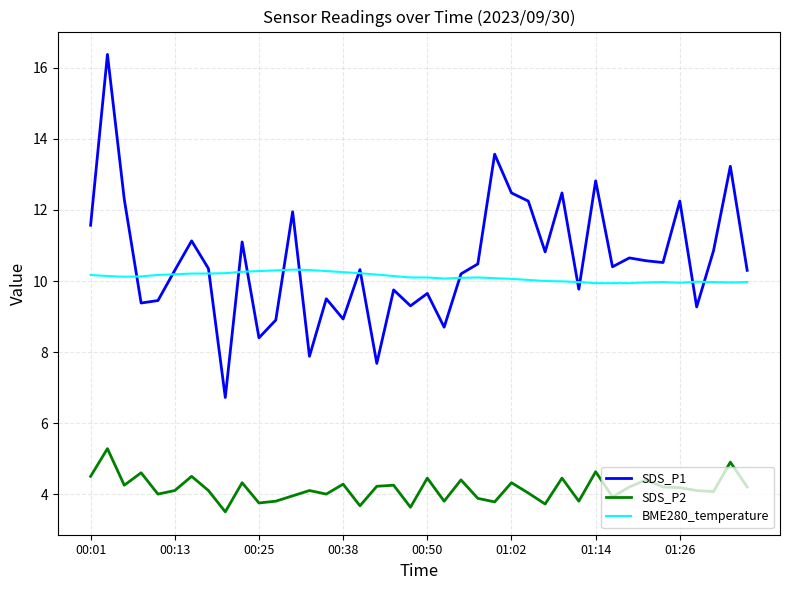

List the series in order of their peak value, lowest first.

SDS_P2, BME280_temperature, SDS_P1